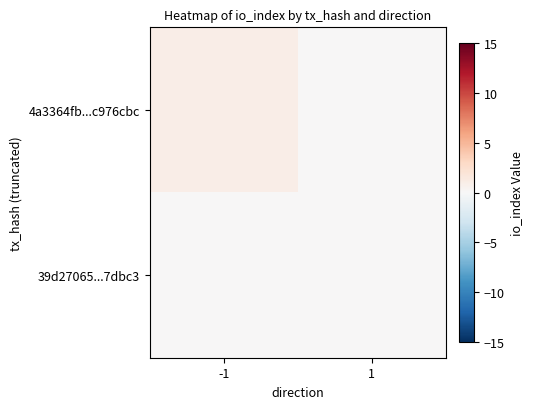

How many series are shown in this chart?

2